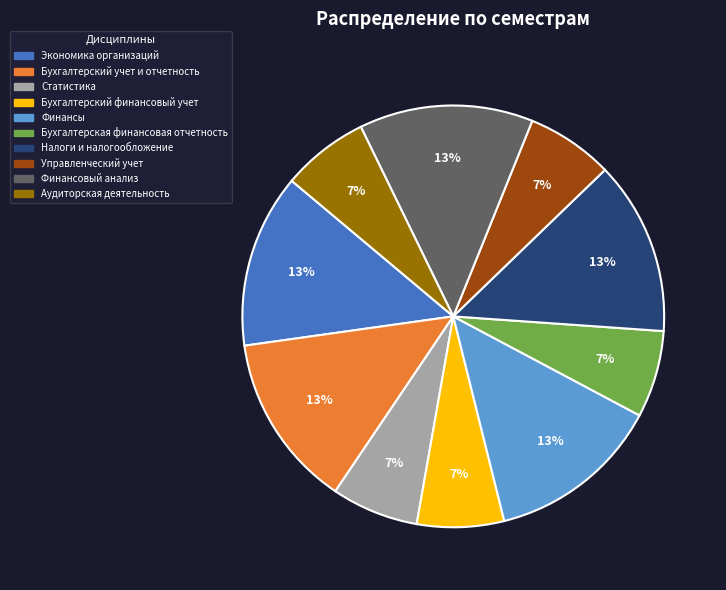

To the nearest percent, what percentage of the pie is Финансы?

13%